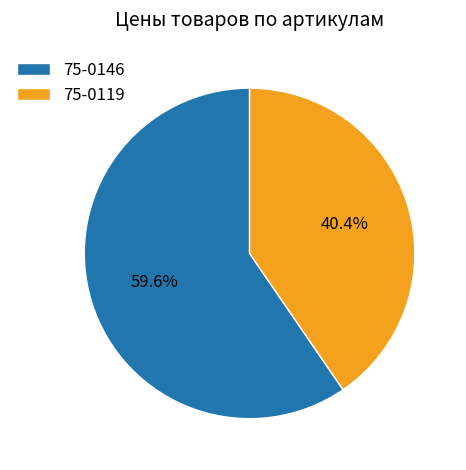

To the nearest percent, what is the average slice percentage?

50%